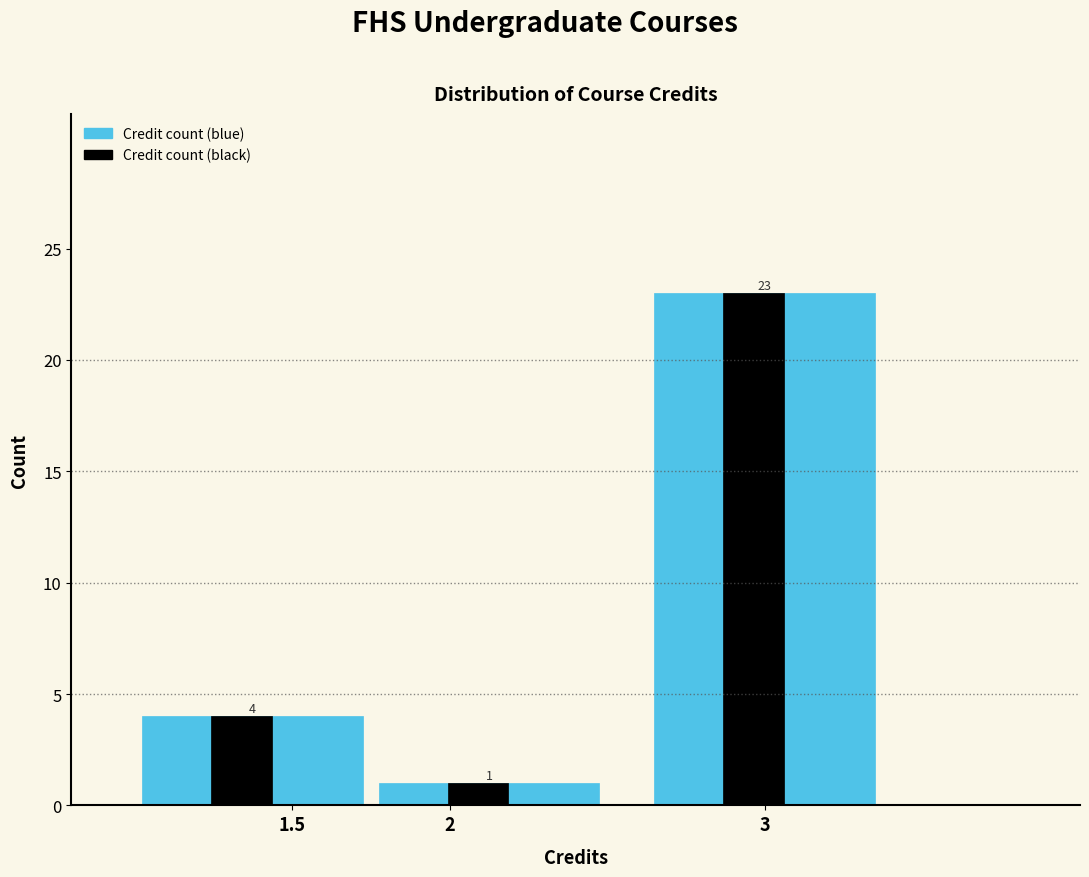

What is the greatest value displayed?

23